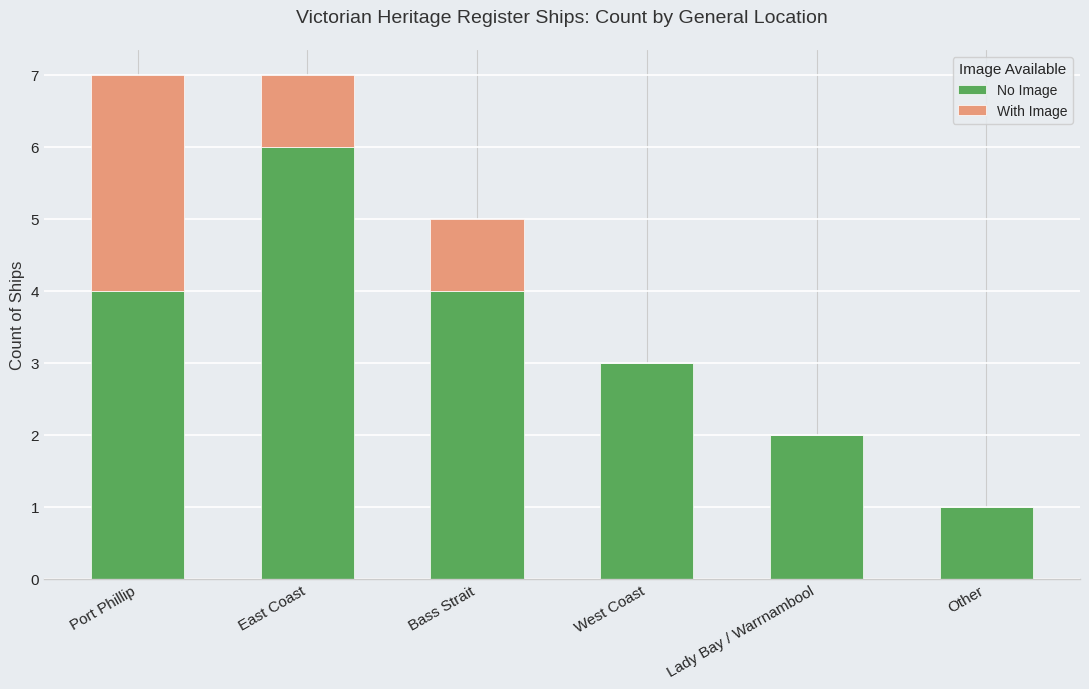

What is the sum of all No Image values?

20